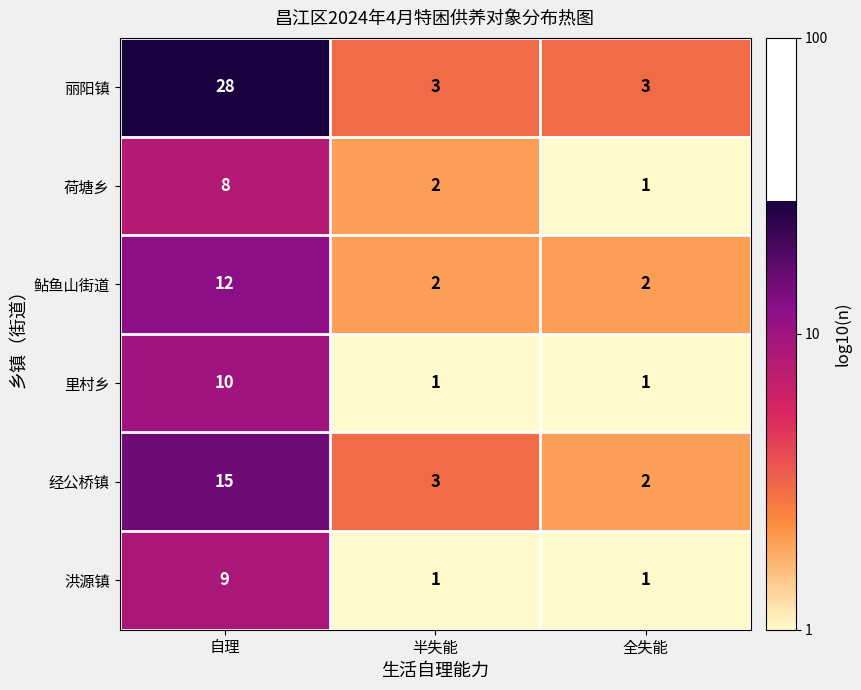

What is the average value of the 里村乡 series?

4